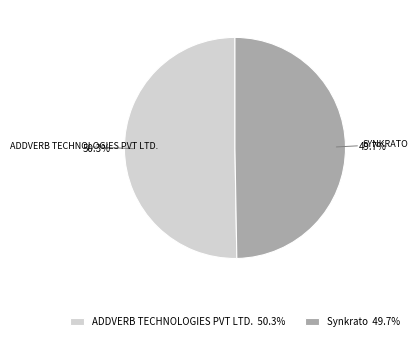

To the nearest percent, what is the difference between the Synkrato and ADDVERB TECHNOLOGIES PVT LTD. slice percentages?

1%